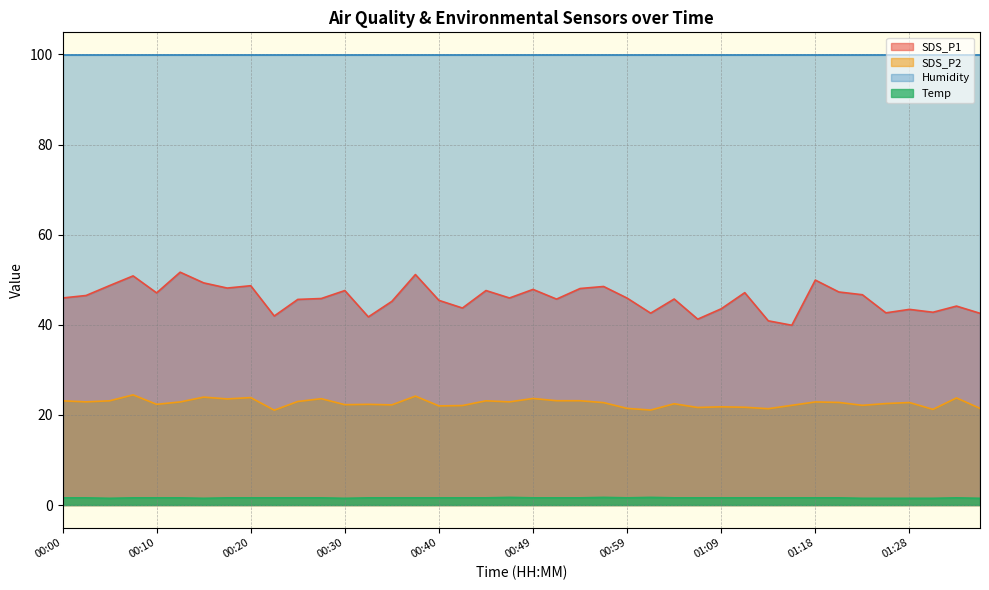

List the labels in order of SDS_P2 value, smallest first.

00:22, 01:01, 01:31, 01:14, 00:59, 01:36, 01:06, 01:11, 01:09, 00:40, 00:42, 01:16, 01:23, 00:35, 00:30, 00:10, 00:32, 01:04, 01:26, 00:57, 01:28, 01:21, 00:13, 01:18, 00:03, 00:47, 00:25, 00:00, 00:05, 00:44, 00:52, 00:54, 00:18, 00:27, 00:49, 01:33, 00:20, 00:15, 00:37, 00:08